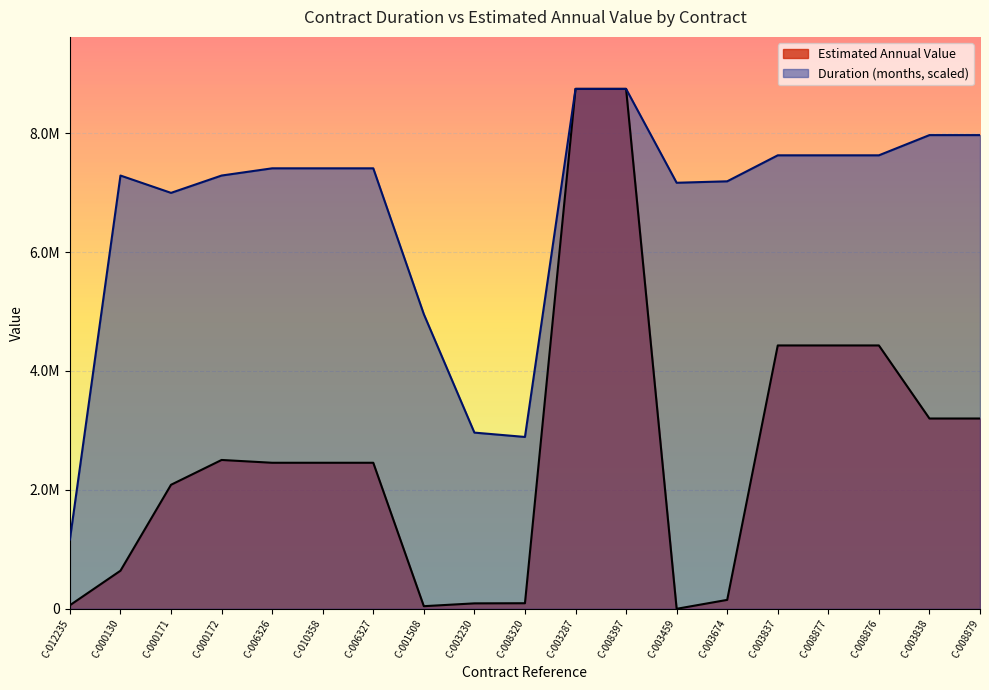

What is the difference between the second highest and second lowest values in the Duration (months) series?

5853183.3